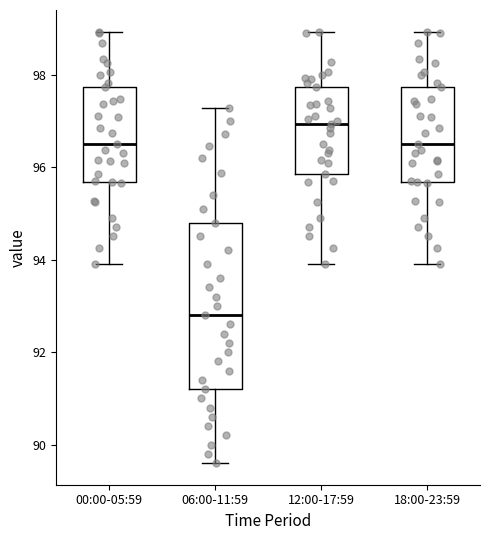

Comparing the boxes themselves (not the whiskers), which one is the tallest?

06:00-11:59